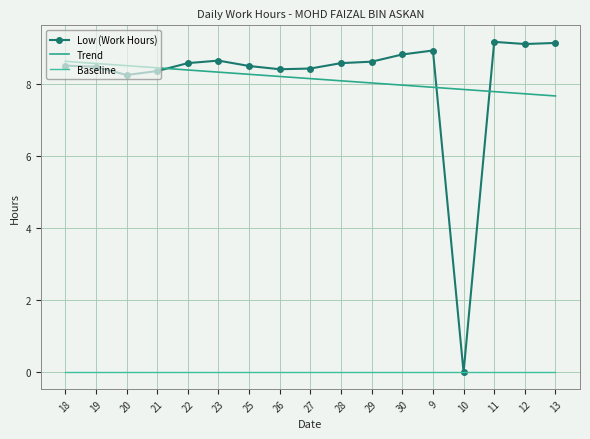

At which category is the sum across all series the highest?

18